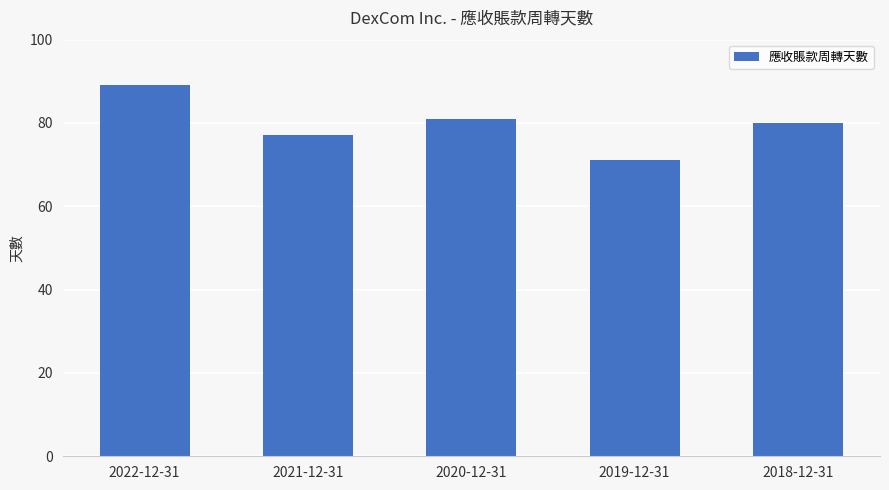

What is the approximate value at 2022-12-31?

89